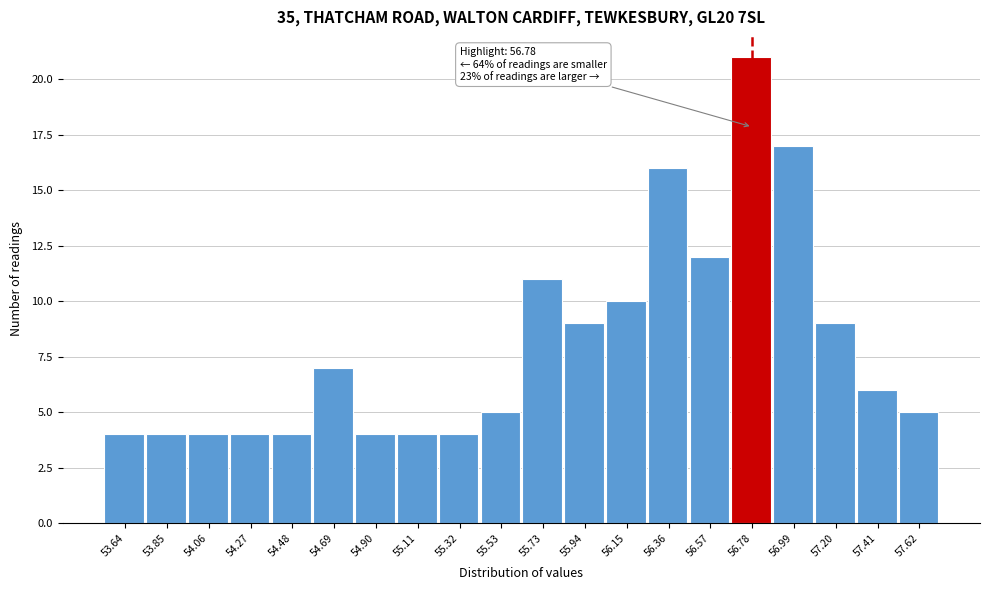

Over which range of the x-axis is the bar tallest?

56.70 to 56.90